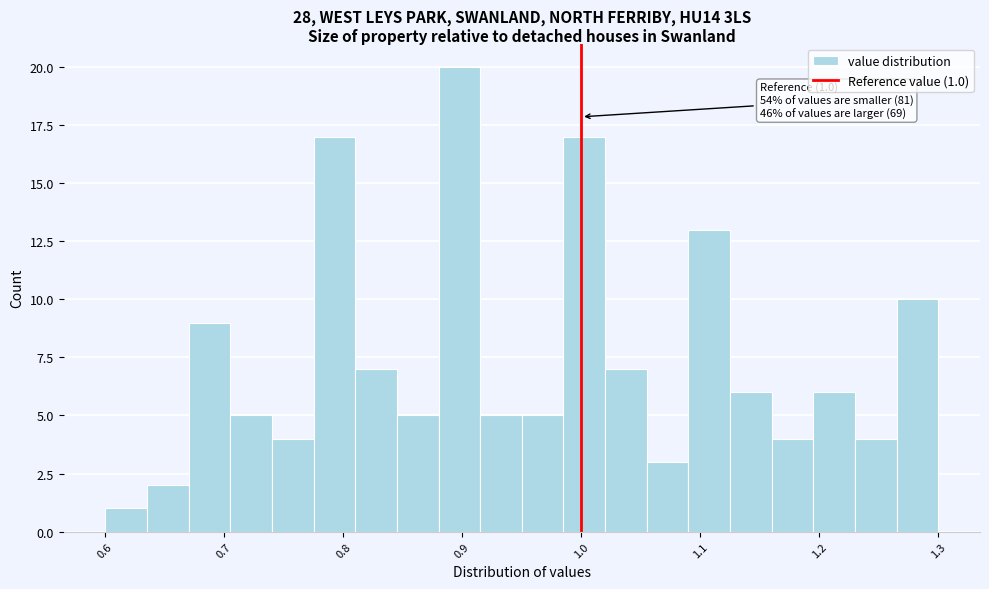

Around what value on the x-axis is the tallest bar? Give the approximate position of its centre, as read against the axis.

0.90